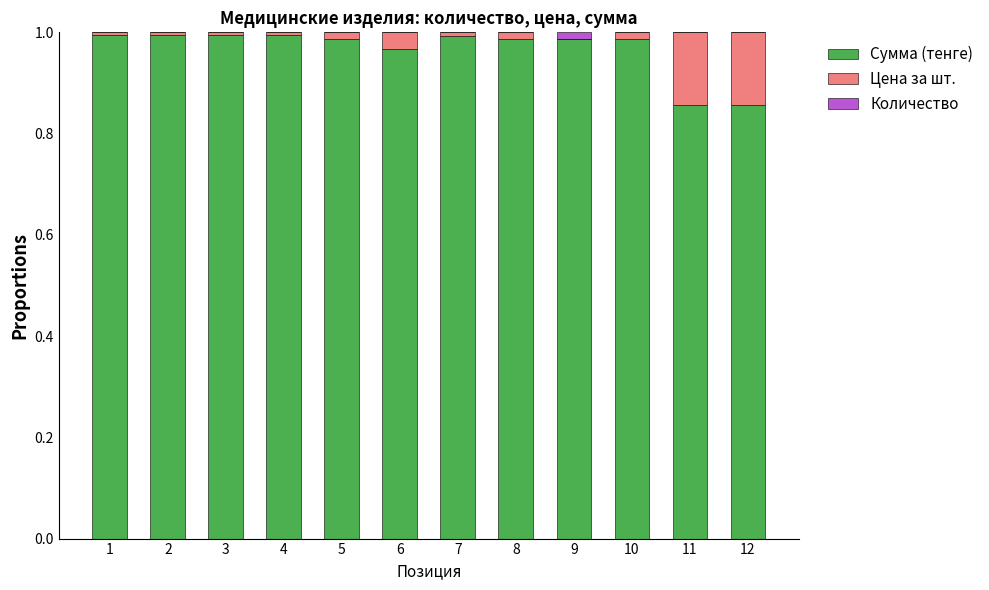

What are all the series names shown in the legend?

Сумма (тенге), Цена за шт., Количество